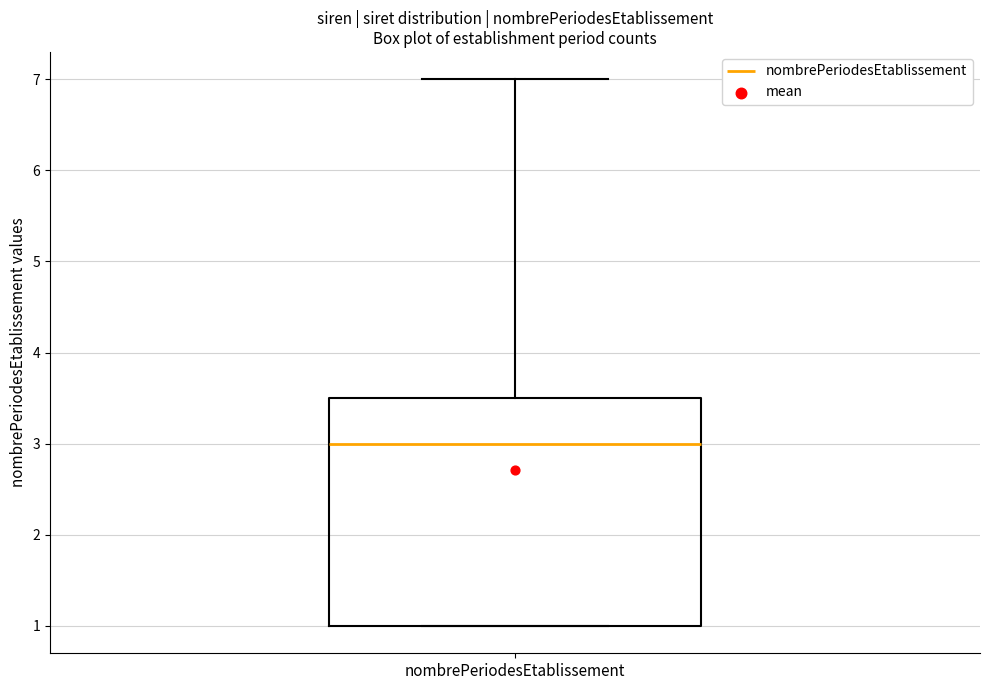

Where does the median line of the box for nombrePeriodesEtablissement sit on the y-axis? The values are not printed on the chart, so give them approximately, as read against the axis.

3.0